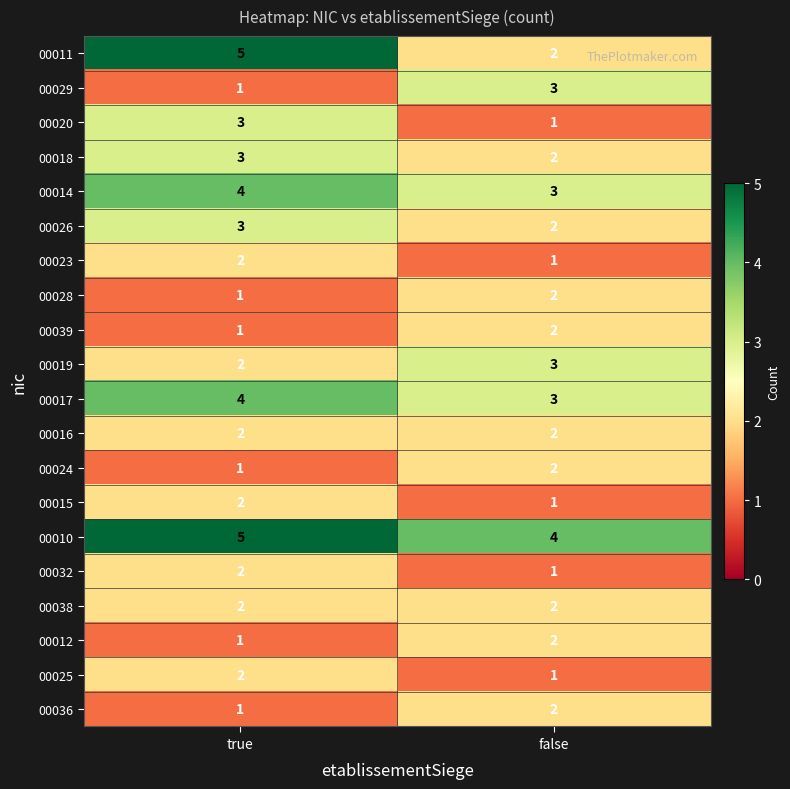

Which series has the largest total across all categories?

00010